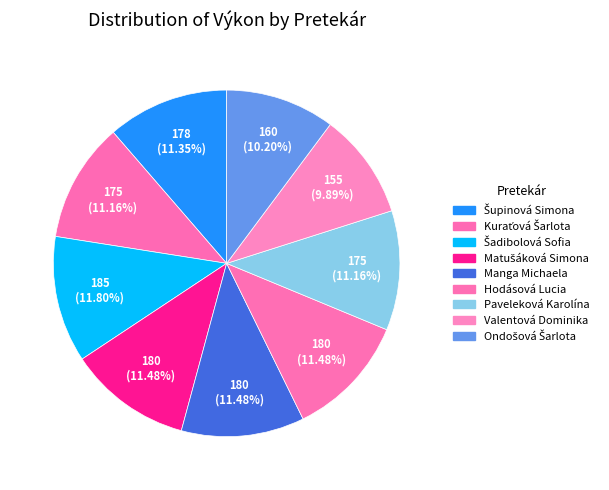

To the nearest percent, what is the combined percentage of Paveleková Karolína and Valentová Dominika?

21%